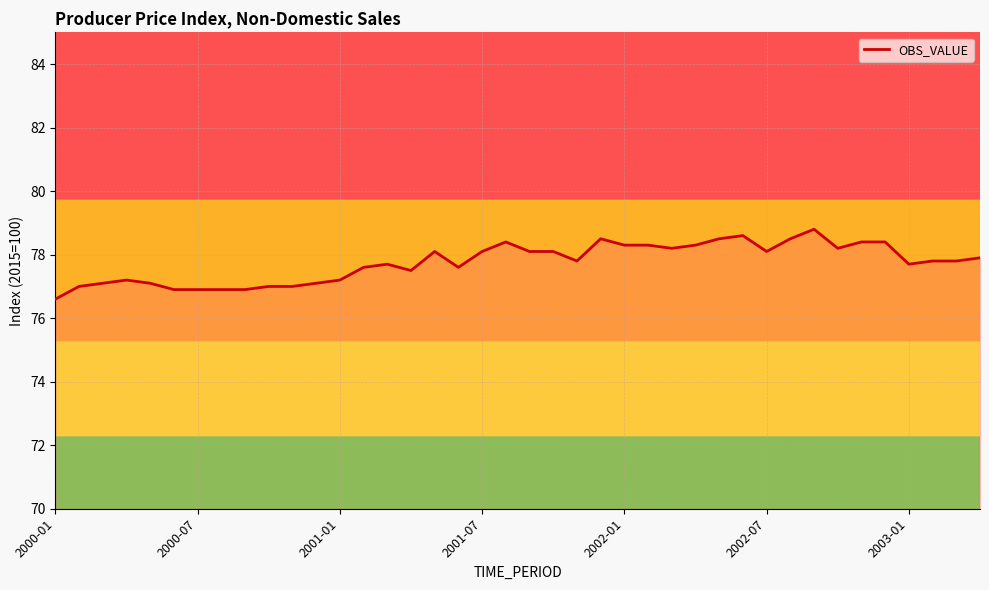

What is the difference between the maximum and minimum values?

2.2